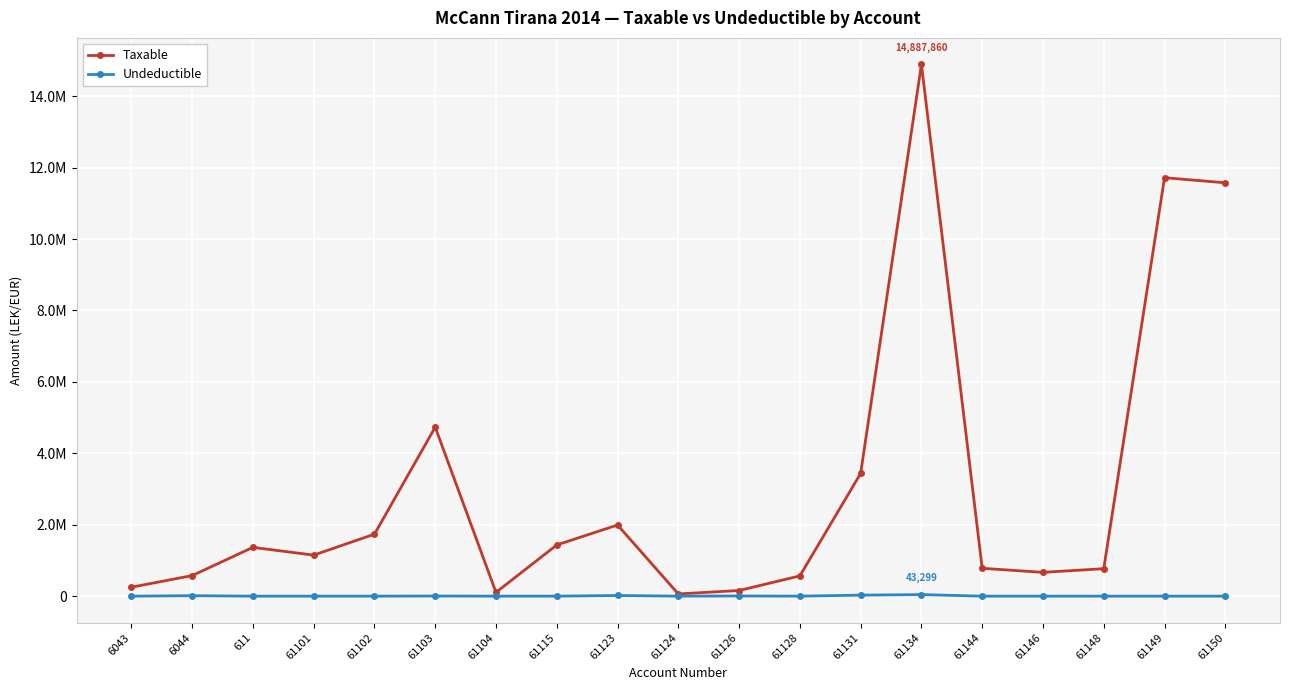

Is it true that Taxable equals 377558.6 at 61128?

False